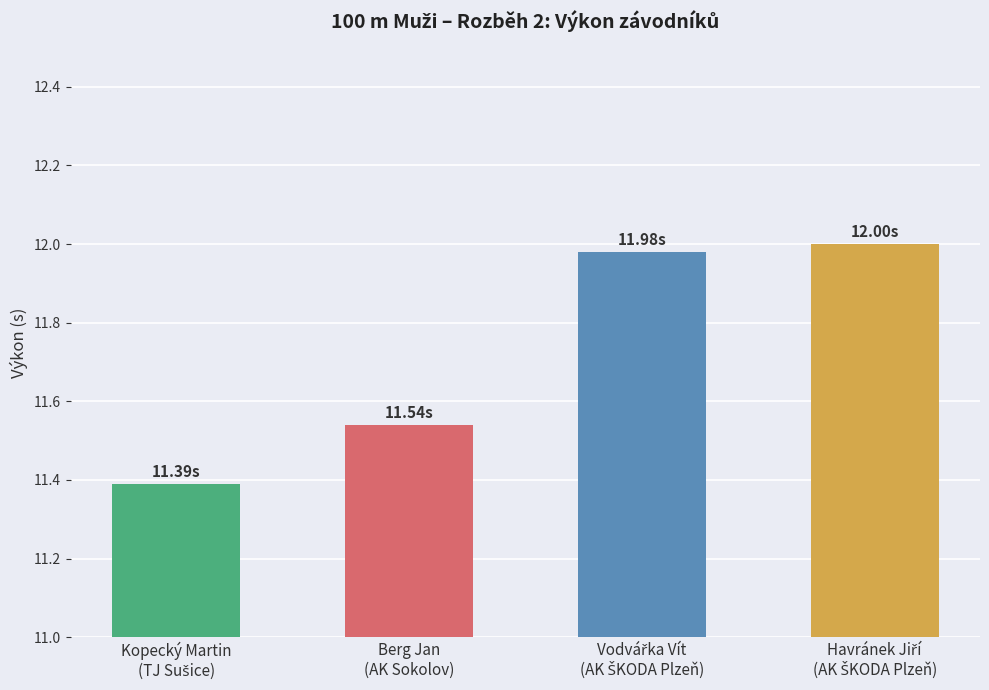

What is the difference between the maximum and minimum values?

0.6